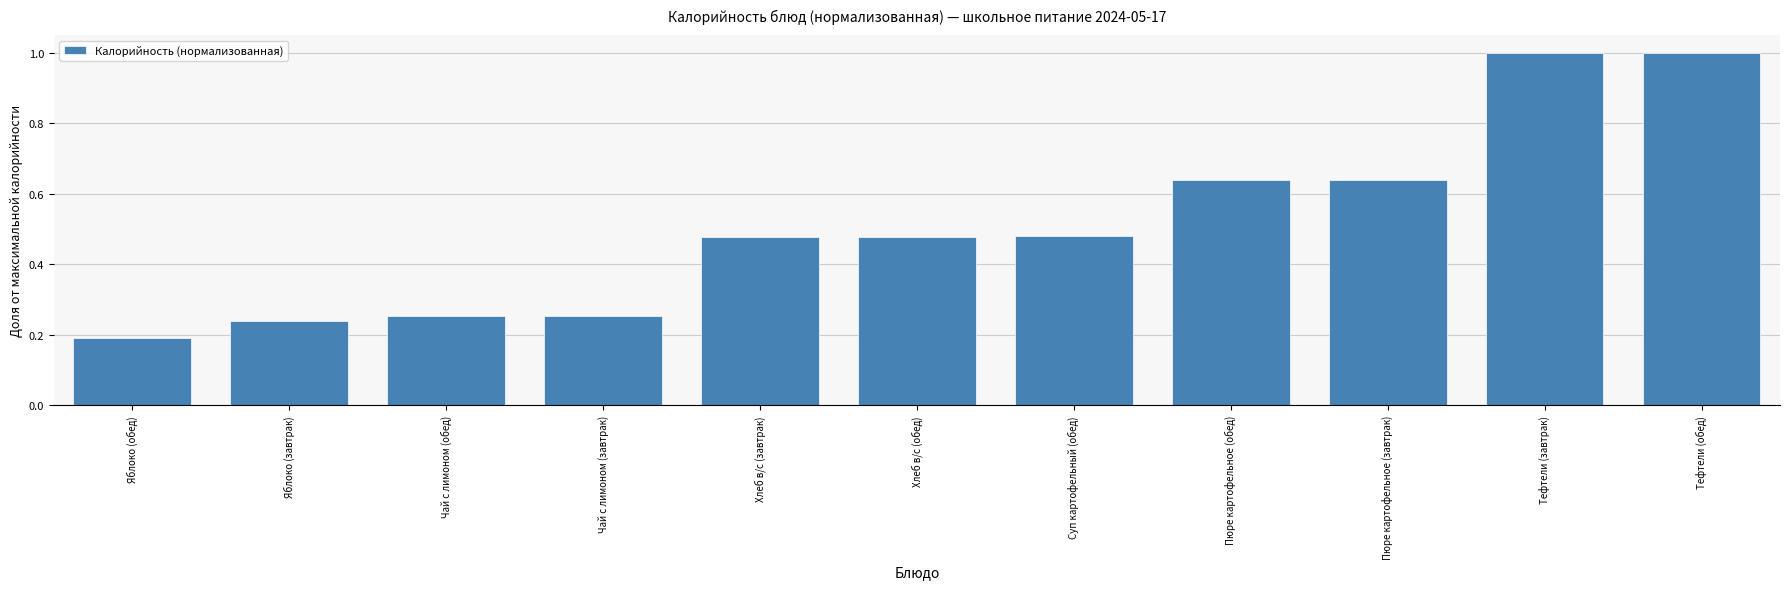

What position from the left is Тефтели (обед)?

11